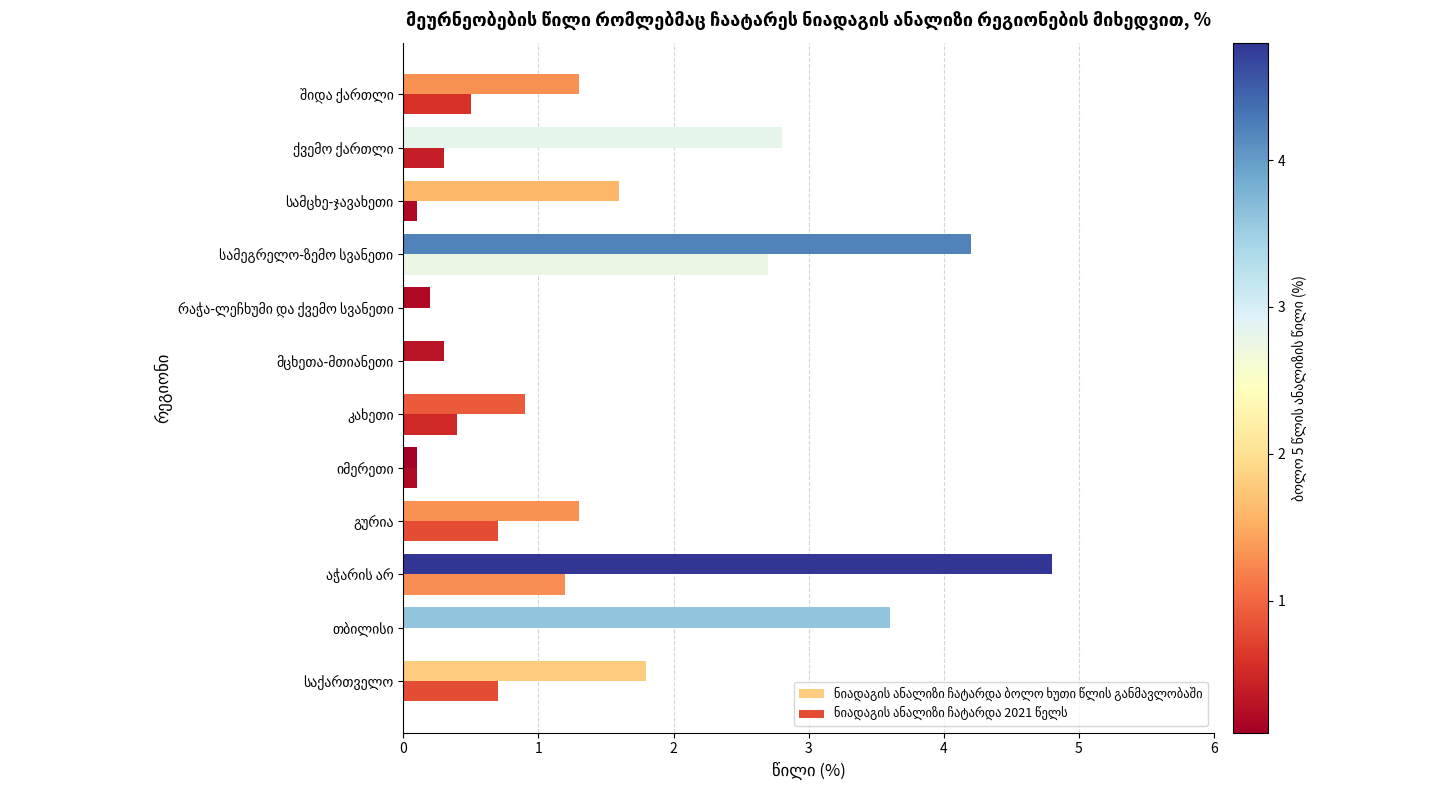

What is the average value of the ნიადაგის ანალიზი ჩატარდა 2021 წელს series?

0.6